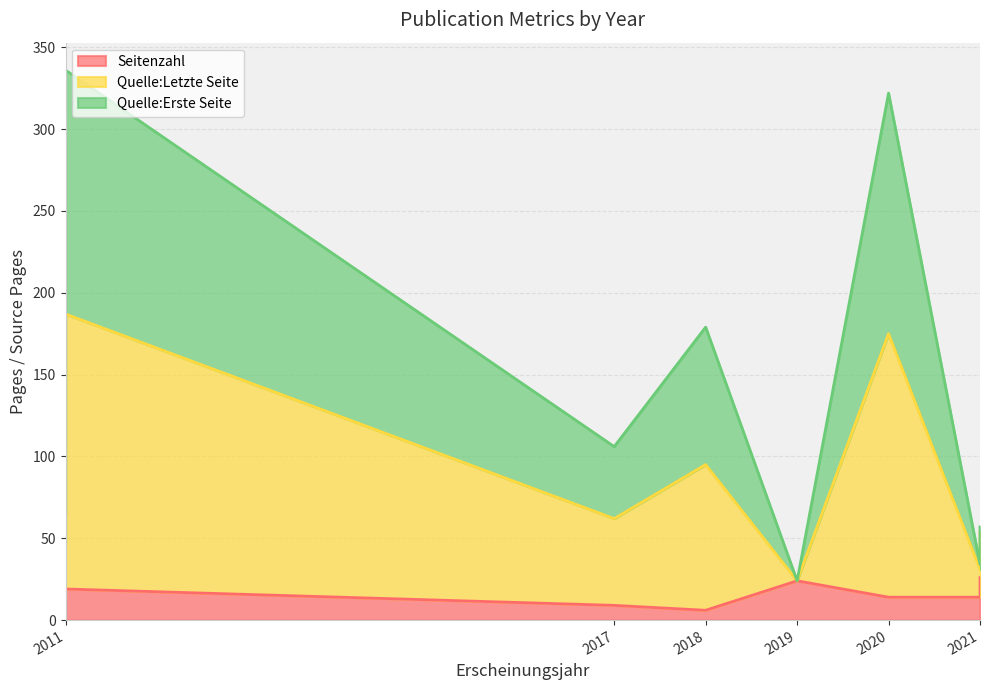

Which series has the largest range (max minus min)?

Quelle:Letzte Seite